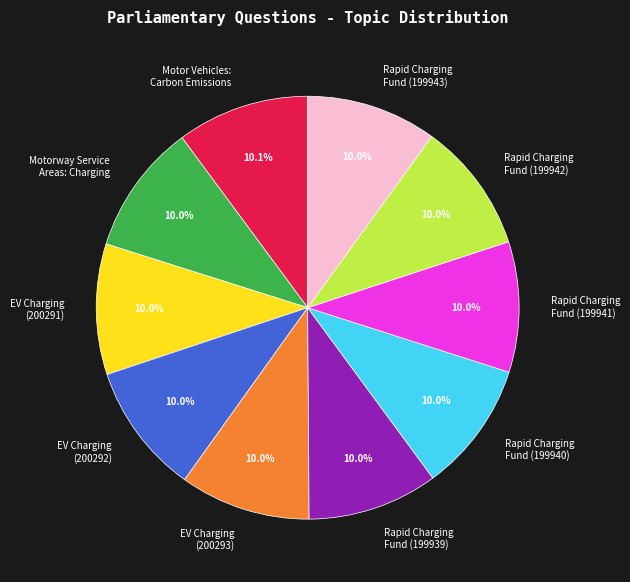

True or false: Rapid Charging Fund (199942) accounts for 24% of the total.

False